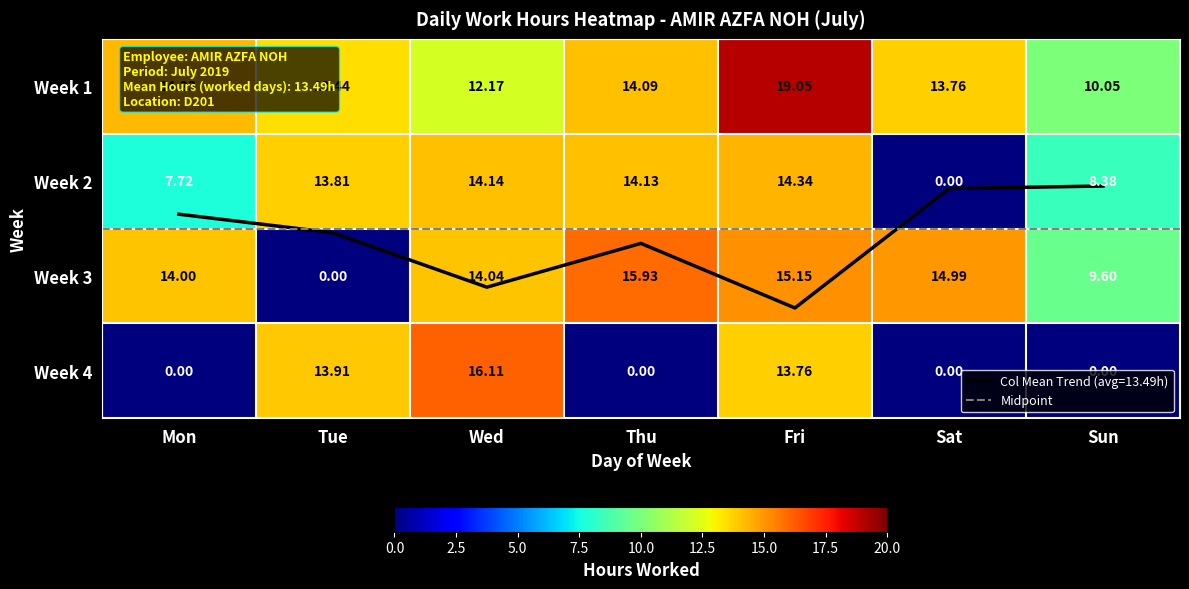

Is the value of Week 4 at Sun greater than the value of Week 3 at Thu?

No